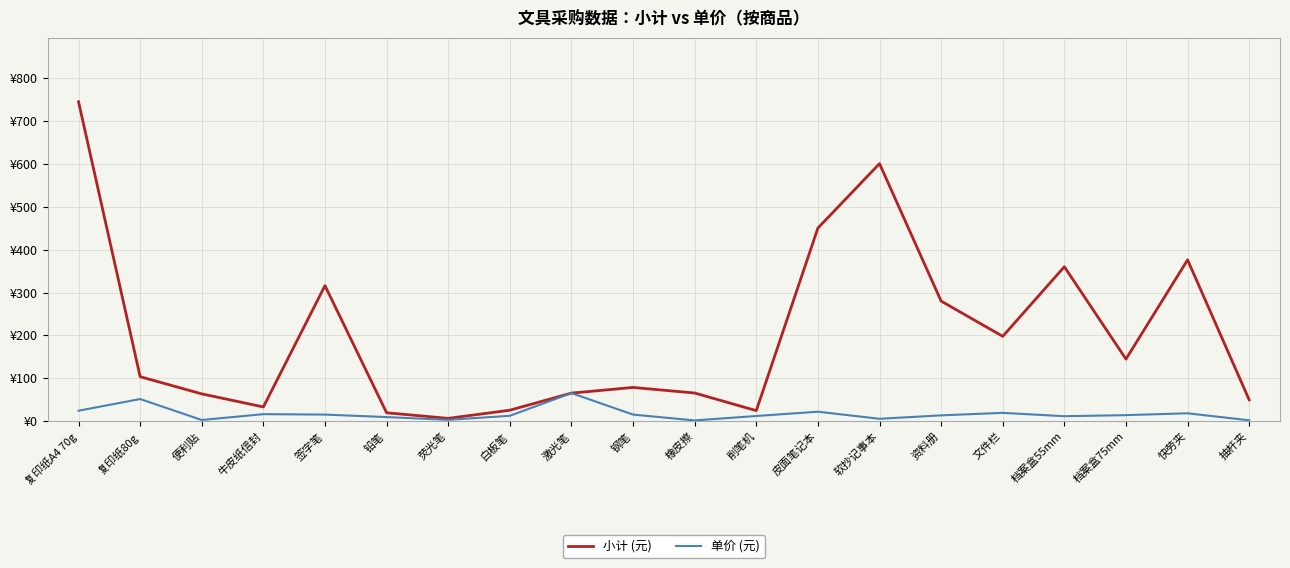

Which series has the largest total across all categories?

小计 (元)